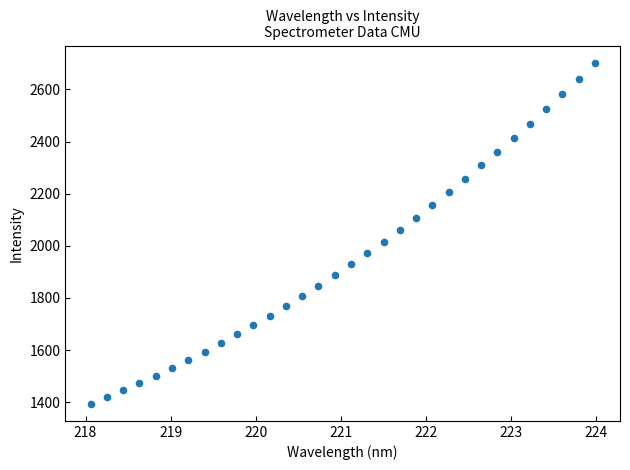

What is the range of Y values (max minus min)?

1309.0